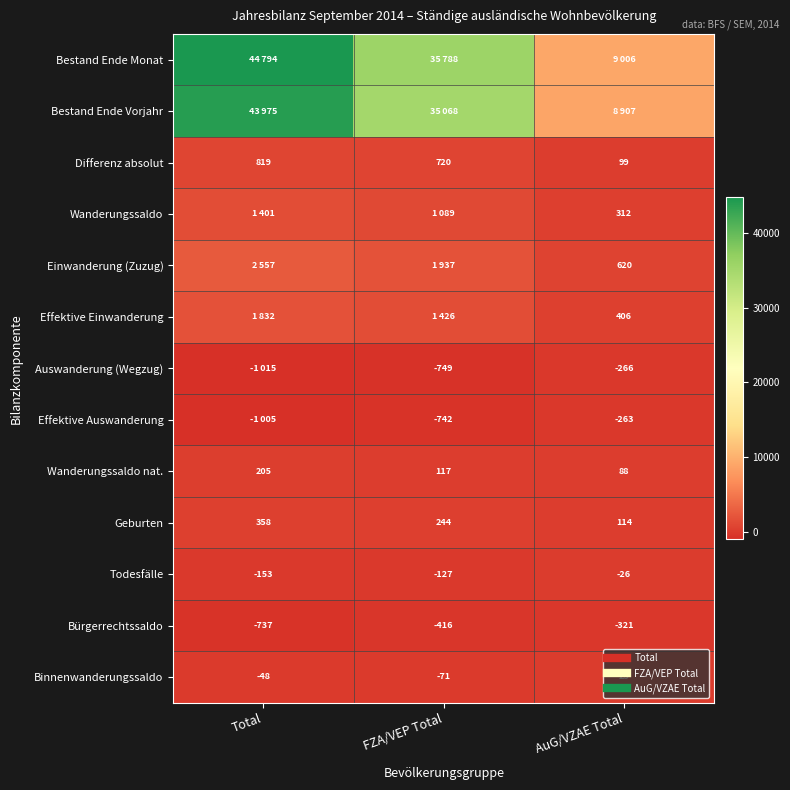

What is the average value of the Auswanderung (Wegzug) series?

-677